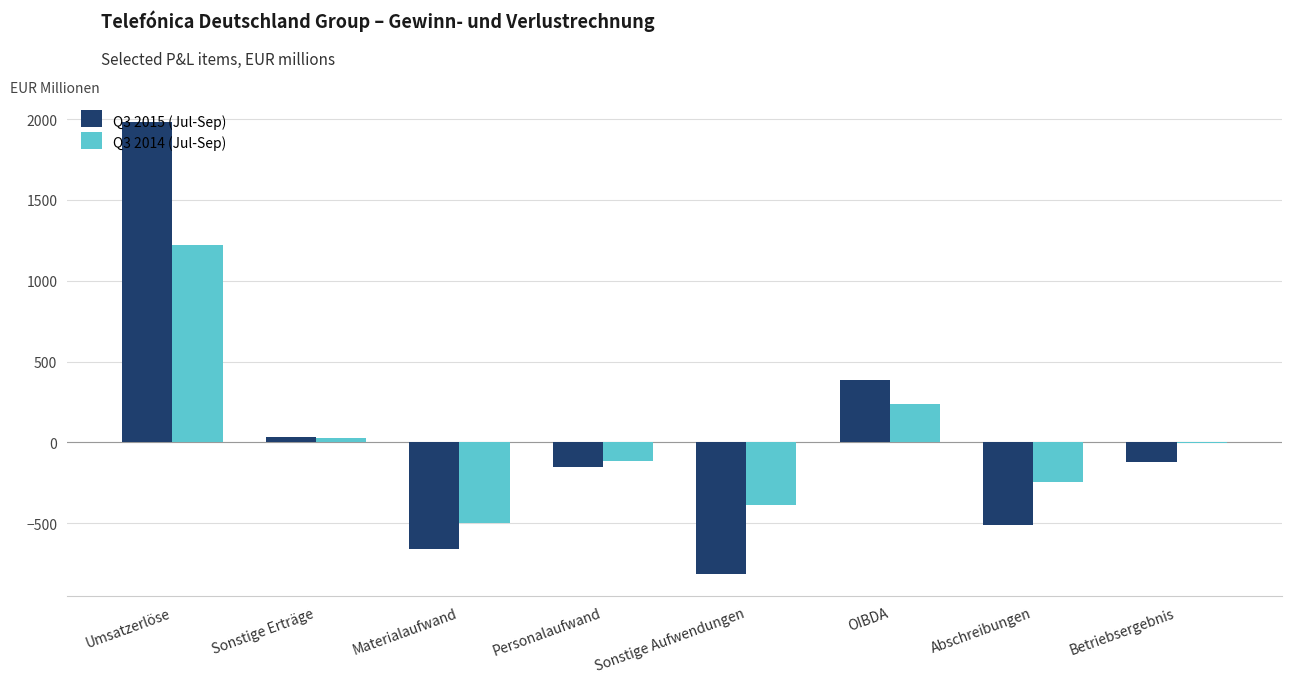

What is the maximum value shown in the chart?

1979